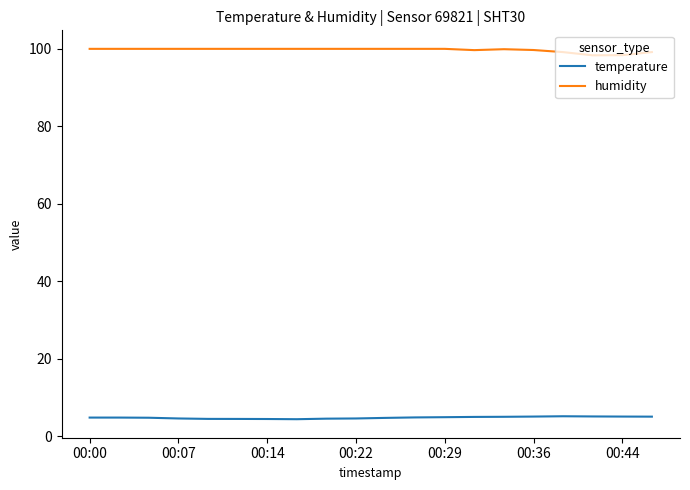

Is this an area chart (filled region under the line)?

No